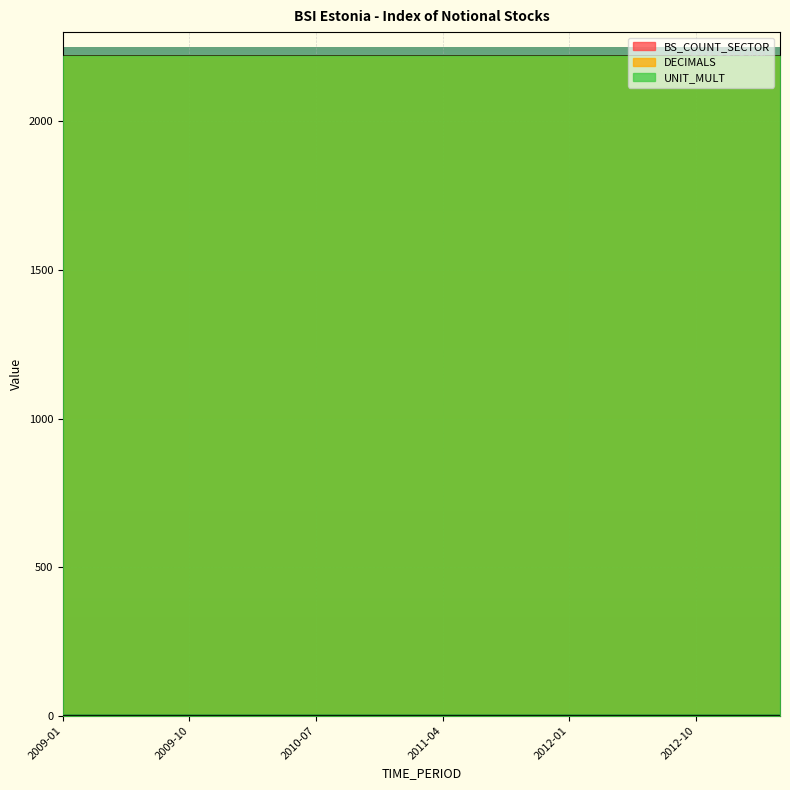

Which series has the widest spread of values?

BS_COUNT_SECTOR